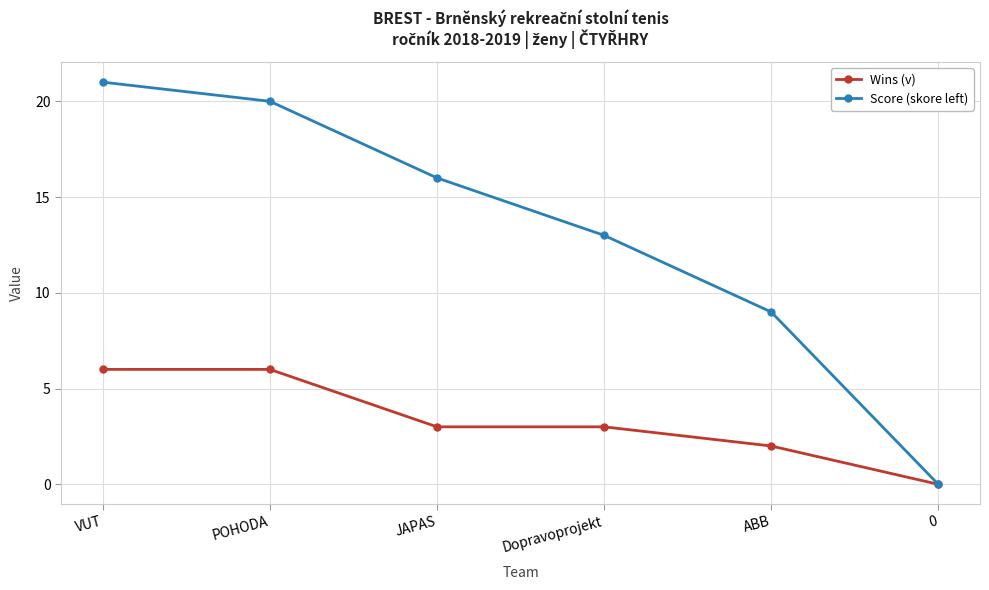

How many lines are shown in the chart?

2